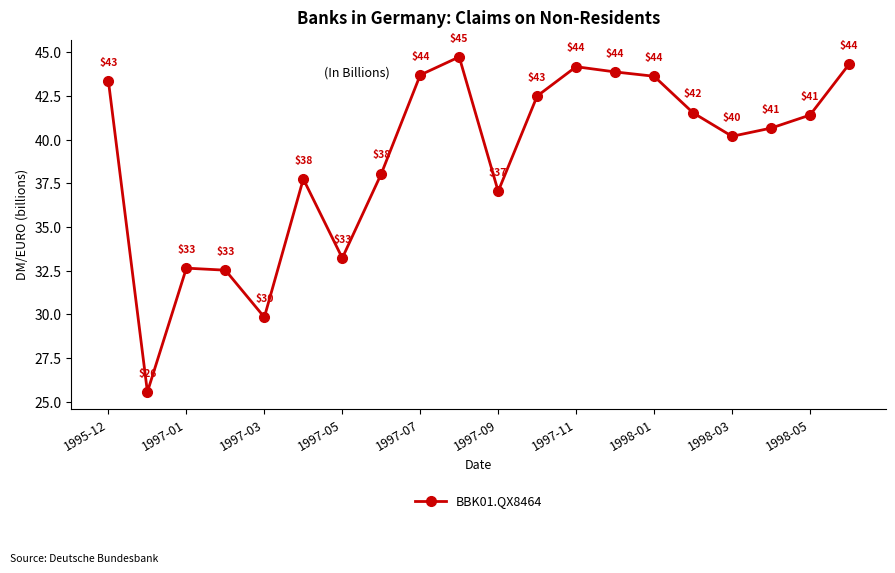

What is the smallest value displayed?

25.6